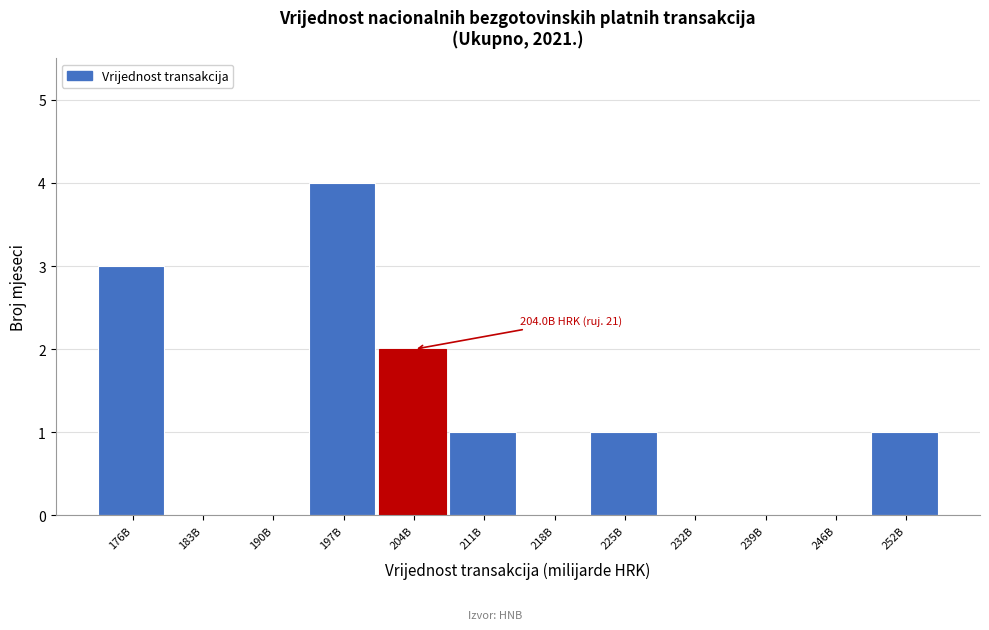

Reading right to left, transcribe all the data shown in this chart.

252B=1	246B=0	239B=0	232B=0	225B=1	218B=0	211B=1	204B=2	197B=4	190B=0	183B=0	176B=3